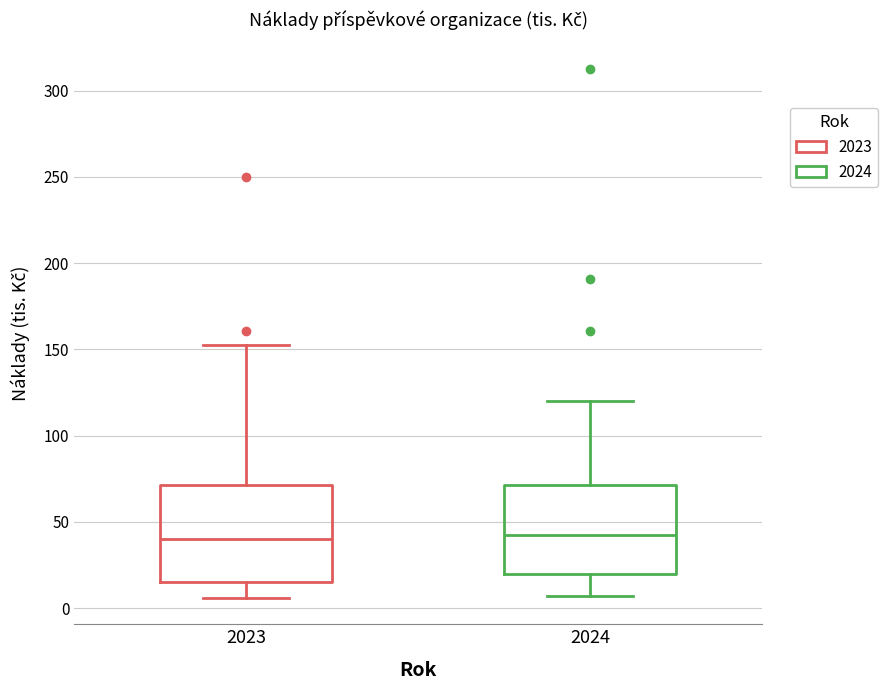

Where does the lower whisker of the box at x = 2023 end on the y-axis? The values are not printed on the chart, so give them approximately, as read against the axis.

5